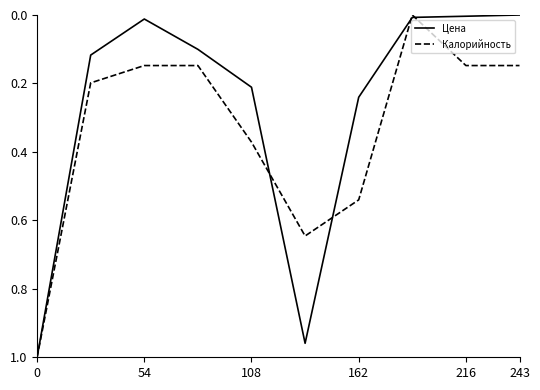

Which series has the largest total across all categories?

Калорийность